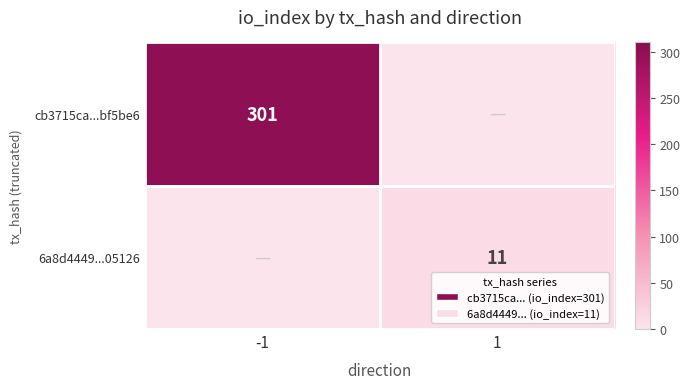

True or false: 6a8d4449...05126 has a value of 11 at 1.

True